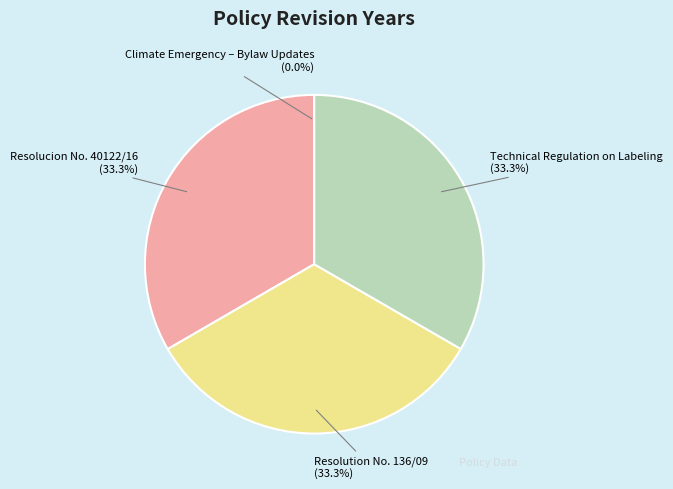

What is the ratio of the value at Technical Regulation on Labeling to the value at Resolucion No. 40122/16?

1.0